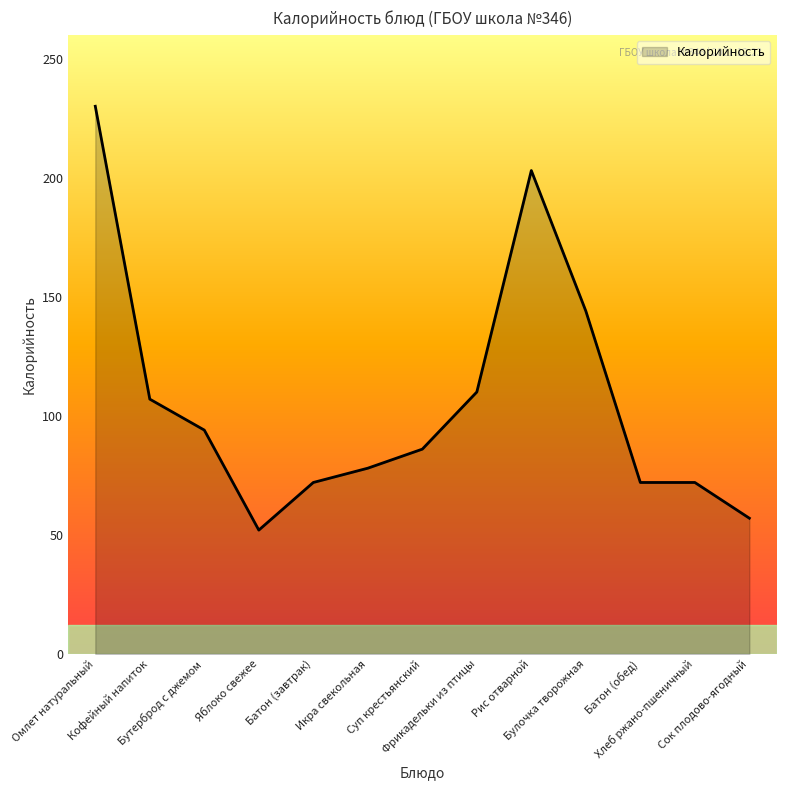

Does the chart display data point markers on the line(s)?

No